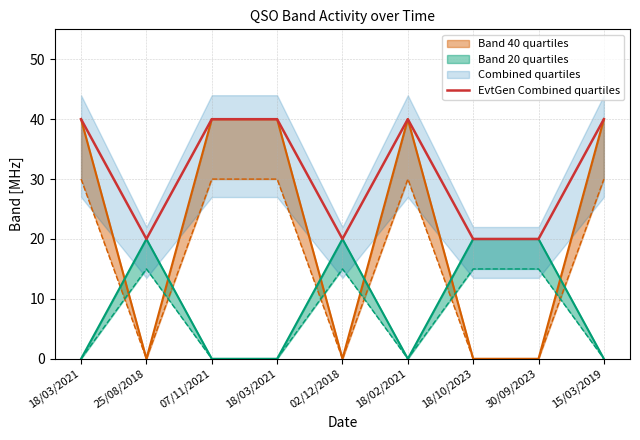

Count the values in the range 20 to 40.

9